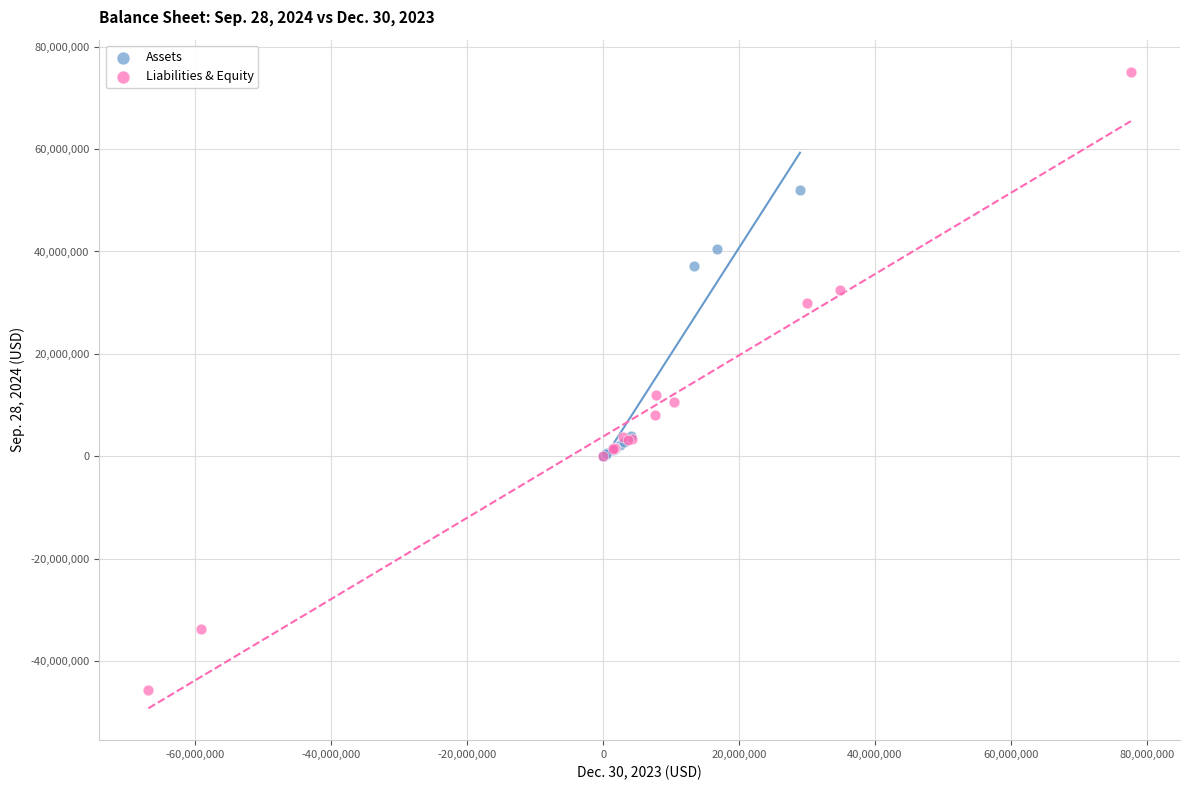

Which series contains the highest Y value?

Liabilities & Equity